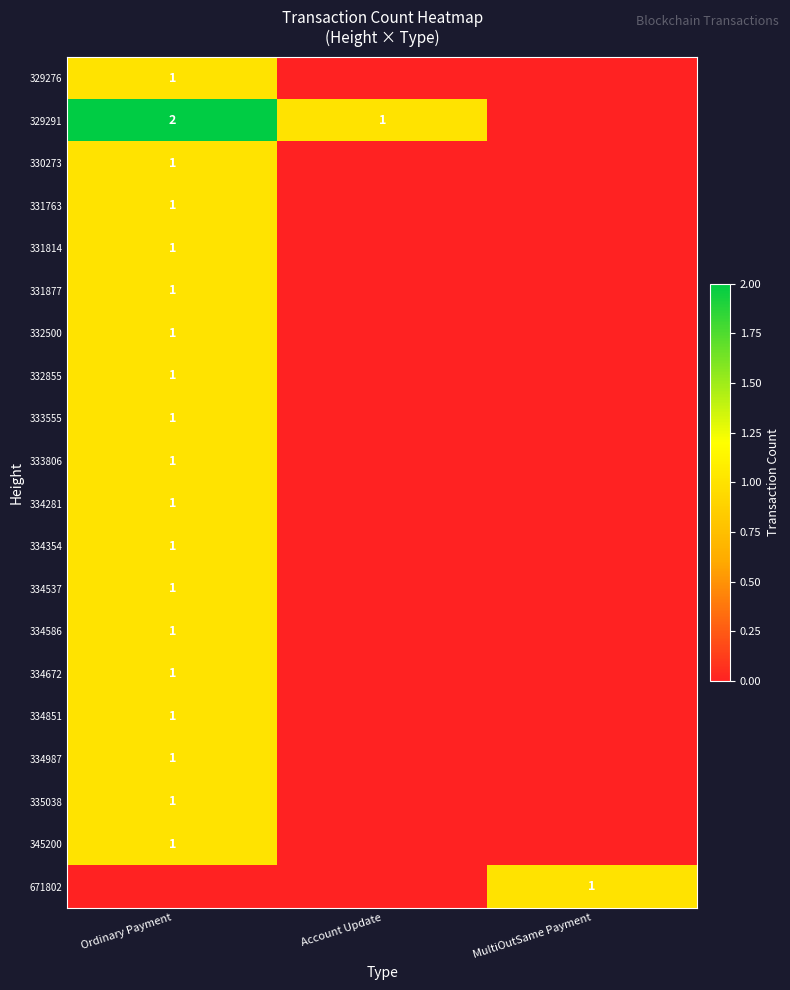

True or false: 329291 has a value of 4 at Ordinary Payment.

False